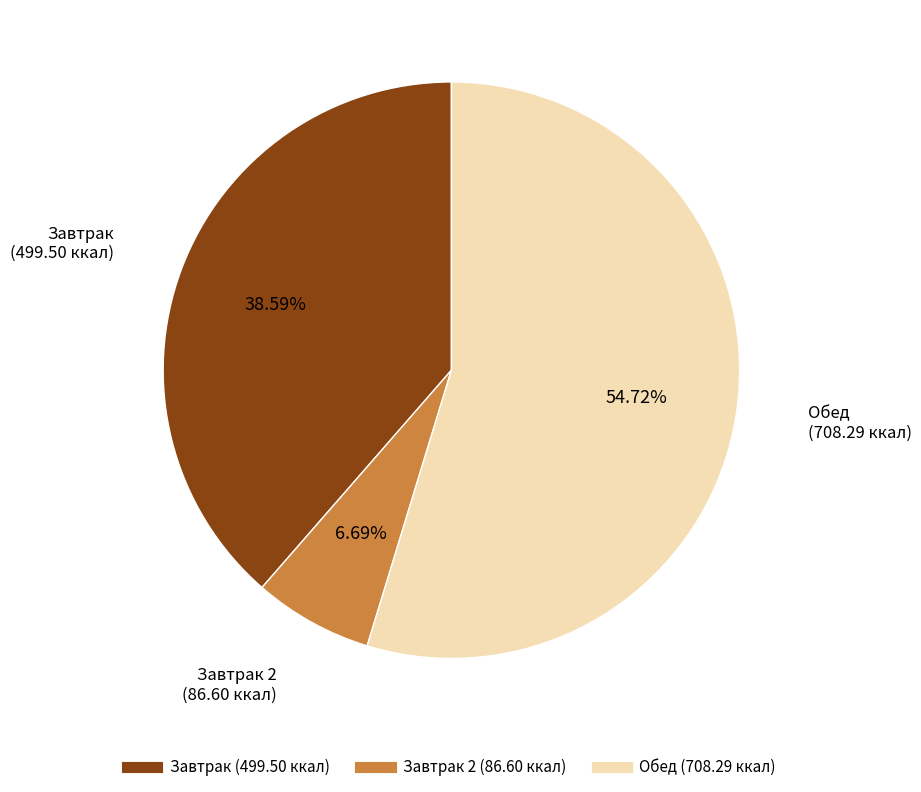

Is there any slice that represents more than half of the pie?

Yes